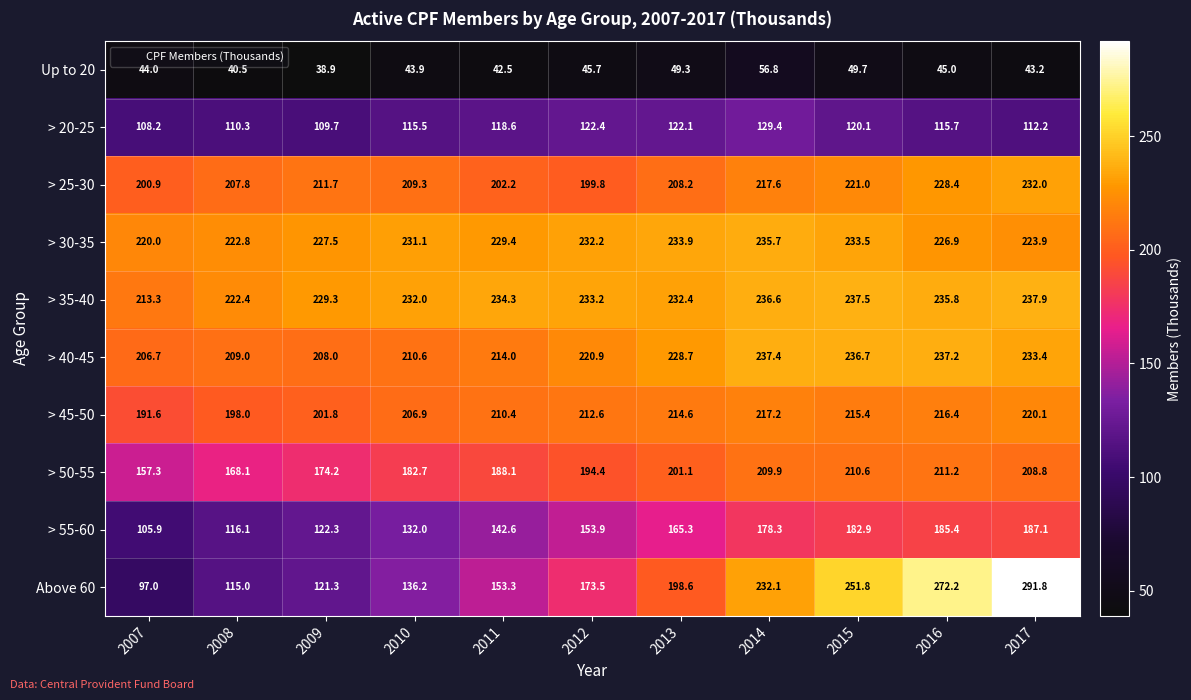

What is the difference between the > 45-50 values at 2017 and 2013?

5.5